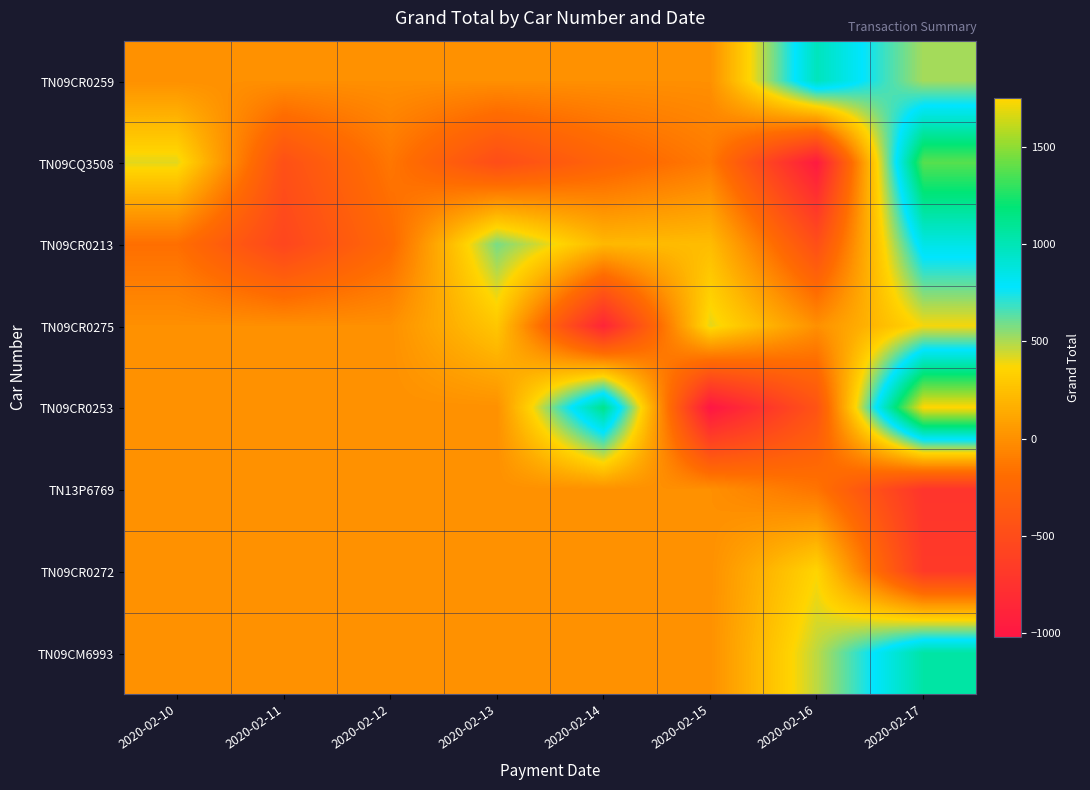

Reading right to left, extract all data points from this chart.

TN09CR0259: 2020-02-17=512.6	2020-02-16=979.3	2020-02-15=0.0	2020-02-14=0.0	2020-02-13=0.0	2020-02-12=0.0	2020-02-11=0.0	2020-02-10=0.0
TN09CQ3508: 2020-02-17=1380.0	2020-02-16=-974.1	2020-02-15=-114.9	2020-02-14=-273.5	2020-02-13=-492.0	2020-02-12=-132.6	2020-02-11=-458.8	2020-02-10=412.6
TN09CR0213: 2020-02-17=855.8	2020-02-16=-476.6	2020-02-15=232.5	2020-02-14=211.0	2020-02-13=583.5	2020-02-12=-222.4	2020-02-11=-555.3	2020-02-10=-178.1
TN09CR0275: 2020-02-17=381.9	2020-02-16=0.0	2020-02-15=410.2	2020-02-14=-871.7	2020-02-13=286.9	2020-02-12=0.0	2020-02-11=0.0	2020-02-10=0.0
TN09CR0253: 2020-02-17=1748.5	2020-02-16=-429.9	2020-02-15=-1016.9	2020-02-14=1127.0	2020-02-13=0.0	2020-02-12=0.0	2020-02-11=0.0	2020-02-10=0.0
TN13P6769: 2020-02-17=-723.0	2020-02-16=-147.7	2020-02-15=0.0	2020-02-14=0.0	2020-02-13=0.0	2020-02-12=0.0	2020-02-11=0.0	2020-02-10=0.0
TN09CR0272: 2020-02-17=-673.1	2020-02-16=363.1	2020-02-15=0.0	2020-02-14=0.0	2020-02-13=0.0	2020-02-12=0.0	2020-02-11=0.0	2020-02-10=0.0
TN09CM6993: 2020-02-17=1050.4	2020-02-16=473.5	2020-02-15=0.0	2020-02-14=0.0	2020-02-13=0.0	2020-02-12=0.0	2020-02-11=0.0	2020-02-10=0.0